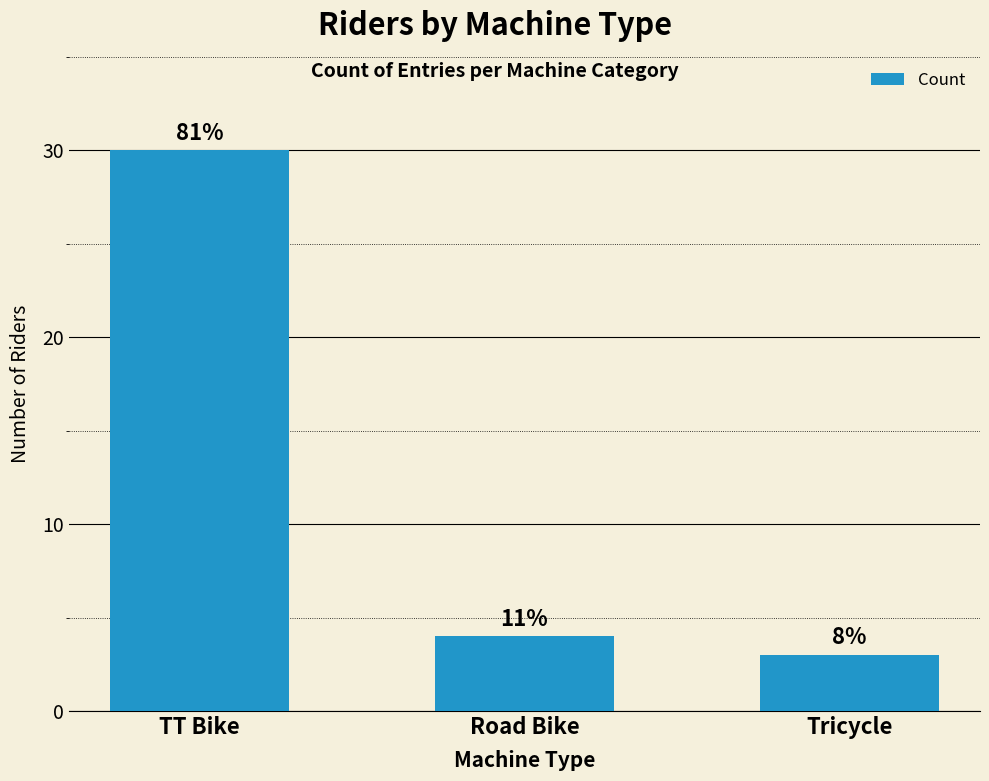

What is the approximate value at TT Bike?

30